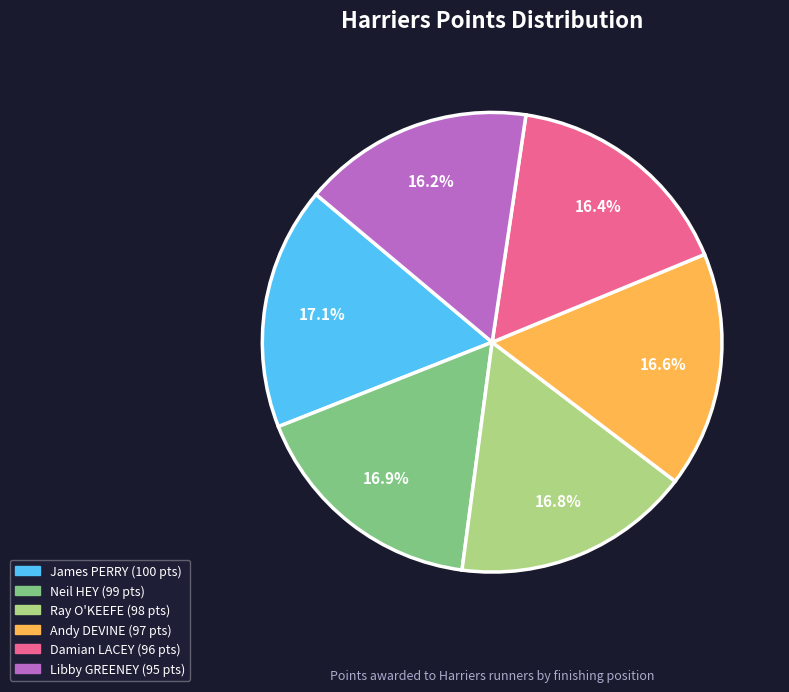

Is the sum of Ray O'KEEFE and Andy DEVINE greater than half?

No